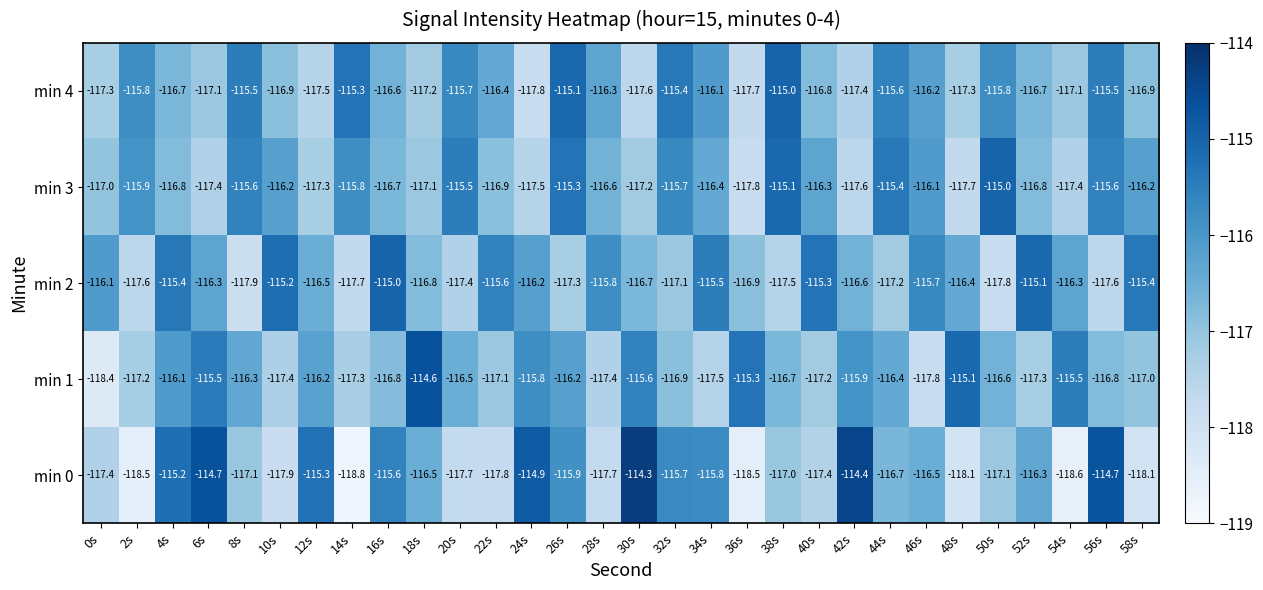

Where does the min 2 series first go above -116?

4s